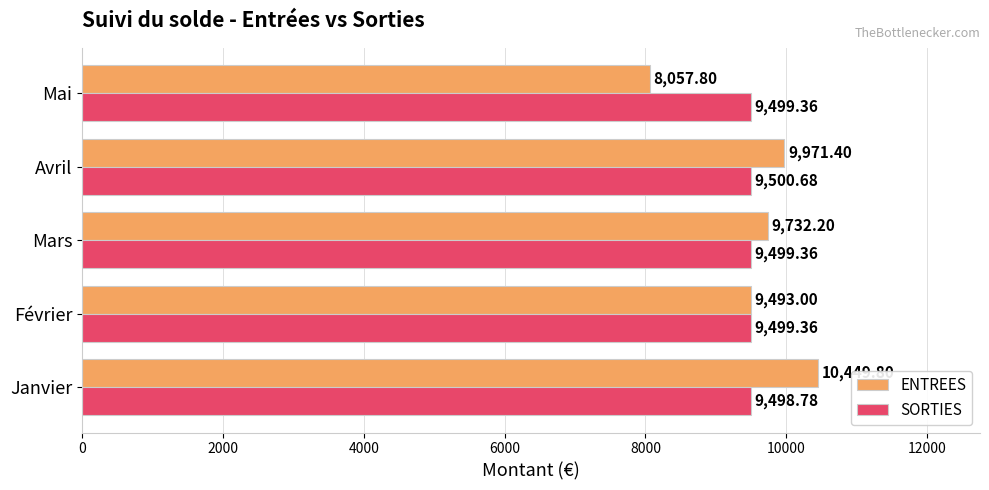

What is the sum of all ENTREES values?

47704.2